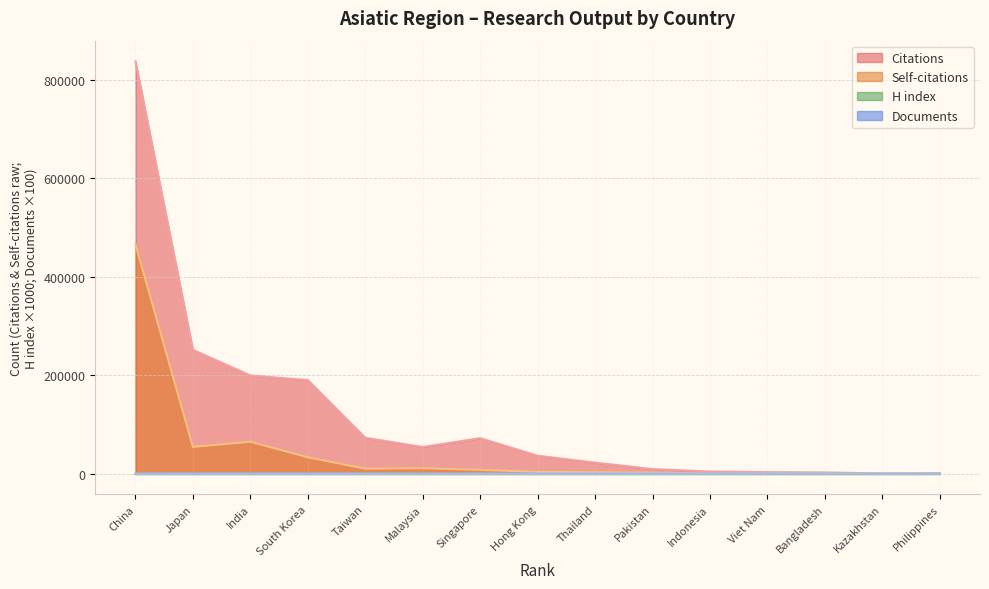

What is the highest value of the Documents series?

216.3